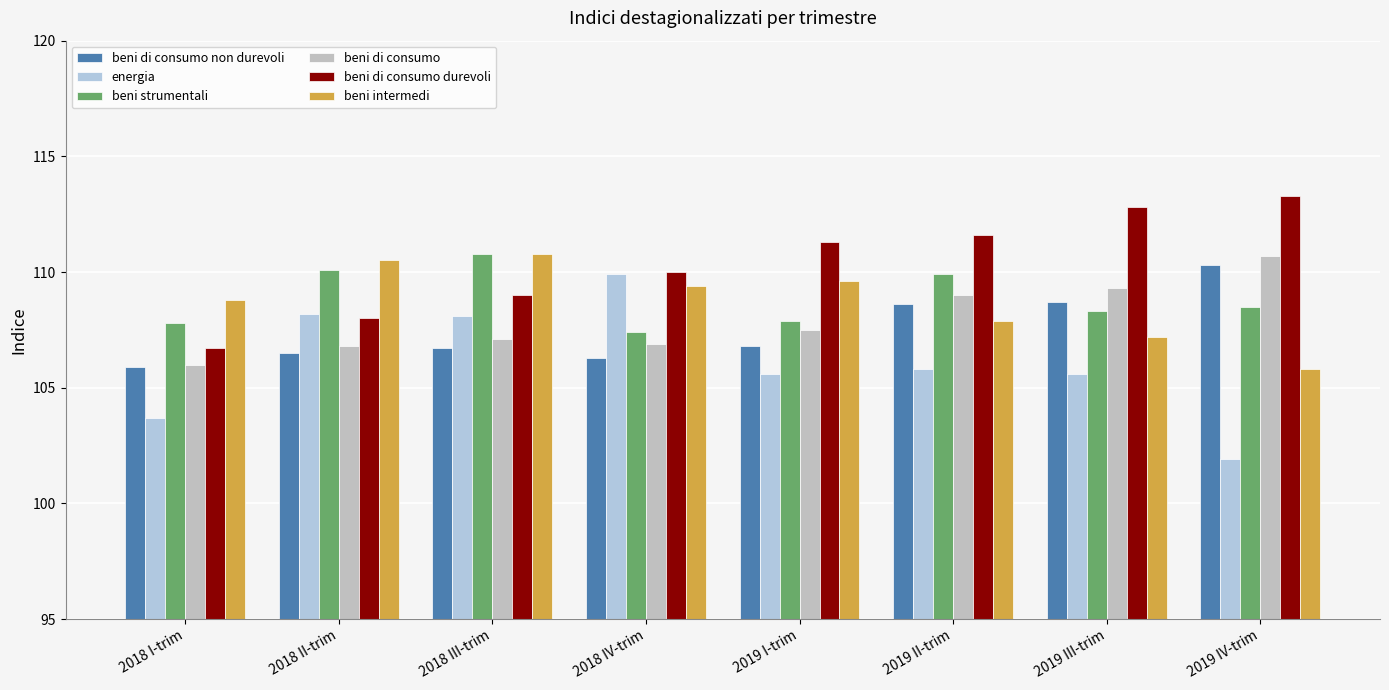

How many values in the energia series exceed 105?

6